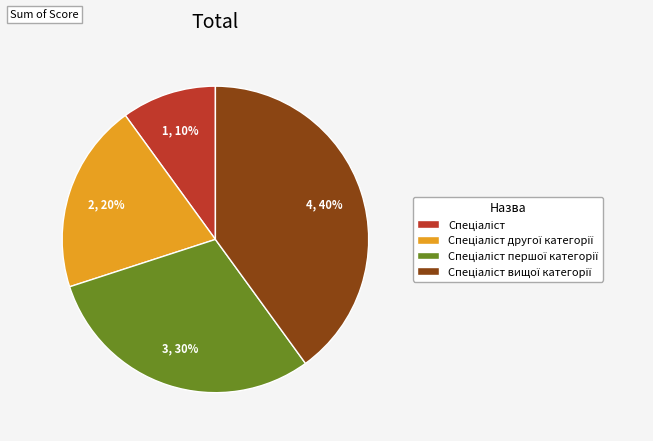

To the nearest percent, what is the average slice percentage?

25%